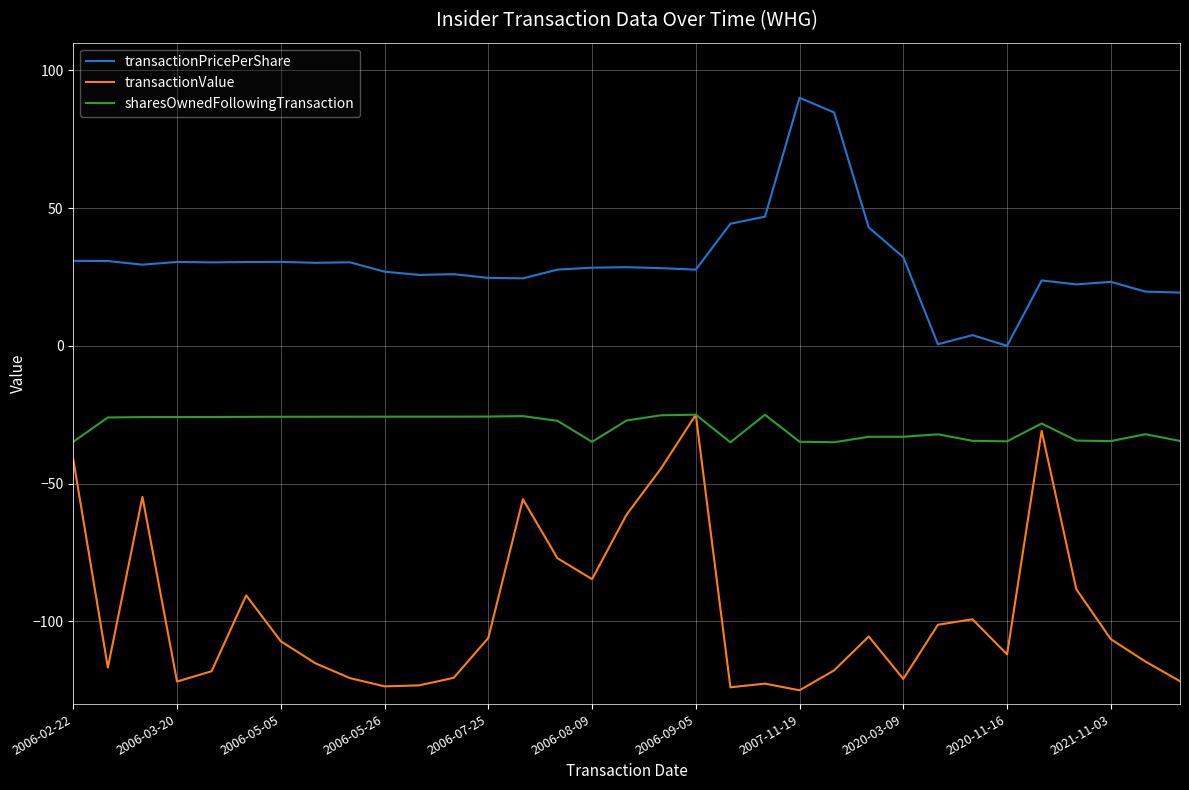

True or false: transactionPricePerShare and transactionValue cross at least once.

False